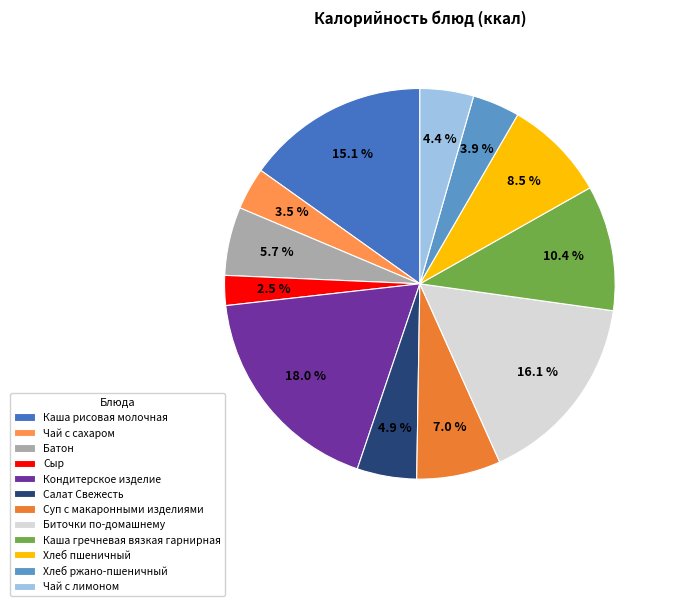

What is the largest slice in the pie chart?

Кондитерское изделие